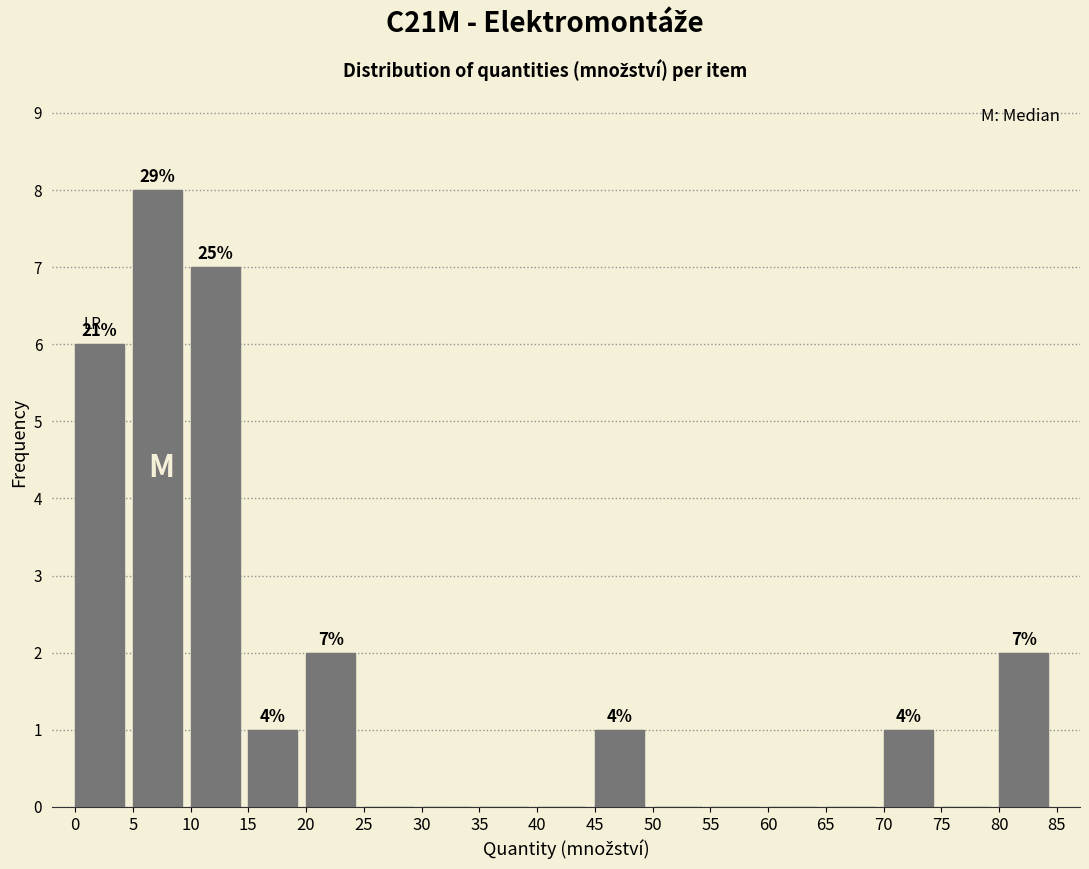

Over which range of the x-axis is the bar tallest?

5 to 10